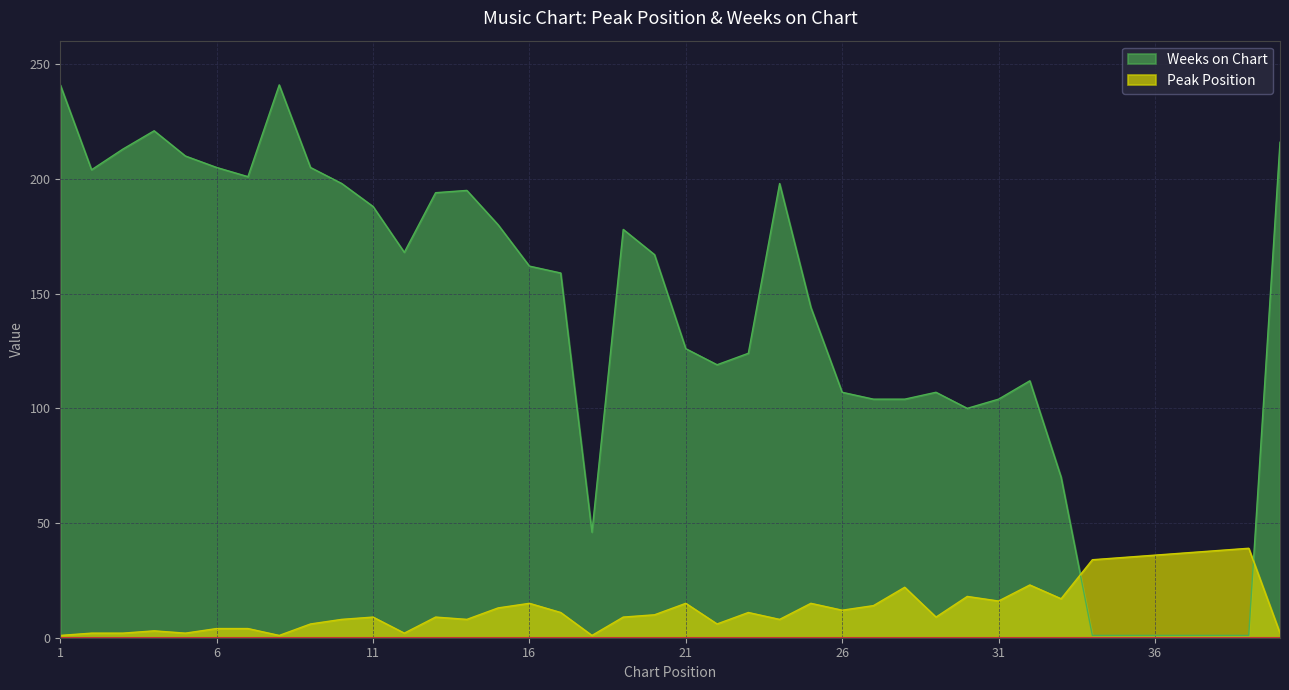

Between which two adjacent categories do Weeks on Chart and Peak Position first intersect?

33 and 34